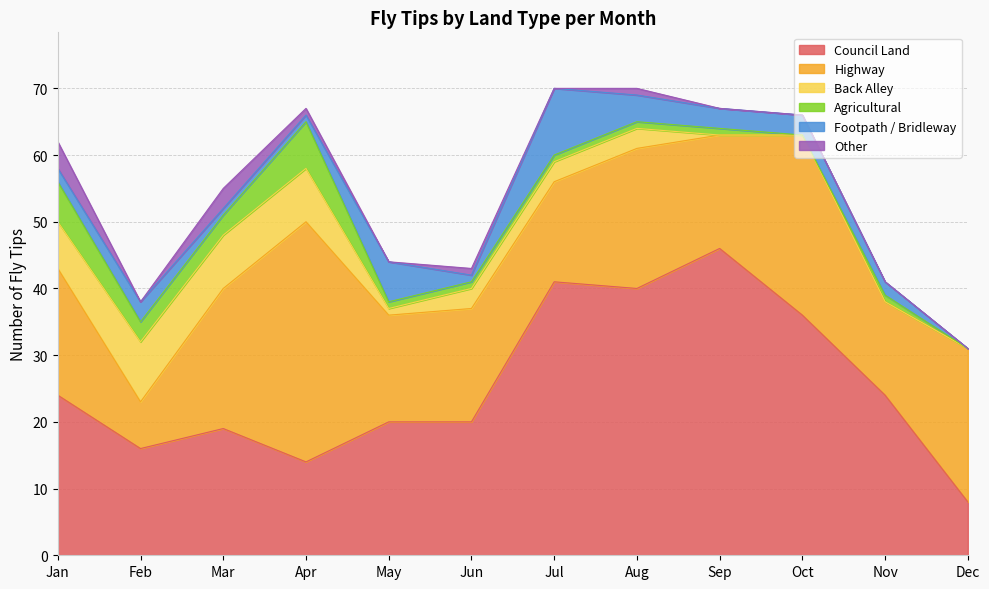

True or false: Back Alley and Other intersect in this chart.

False